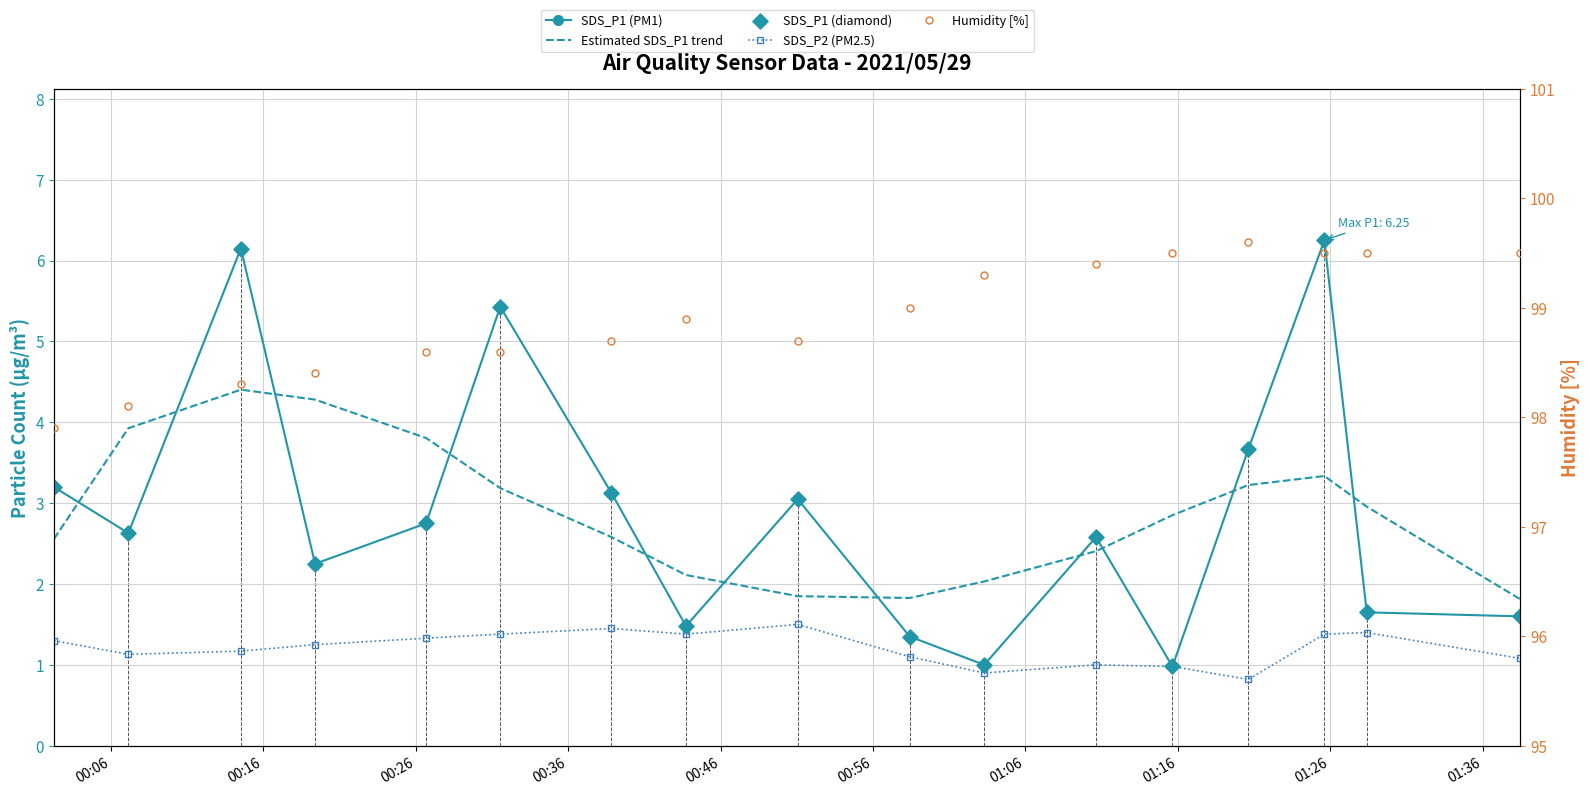

What are all the series names shown in the legend?

SDS_P1 (PM1), Estimated SDS_P1 trend, SDS_P2 (PM2.5), SDS_P1 (diamond), Humidity [%]